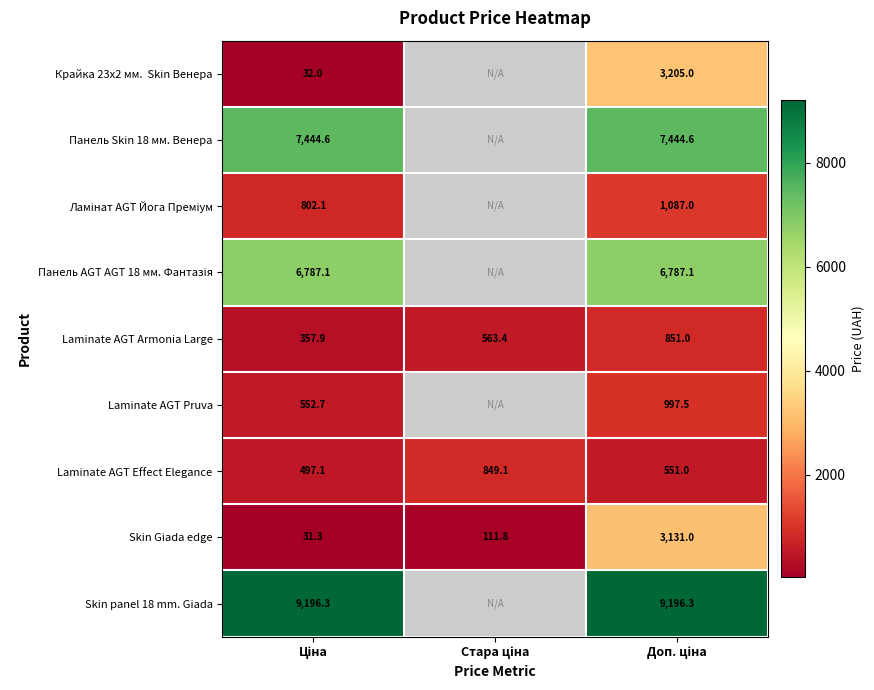

Which label corresponds to the largest value in the chart?

Ціна